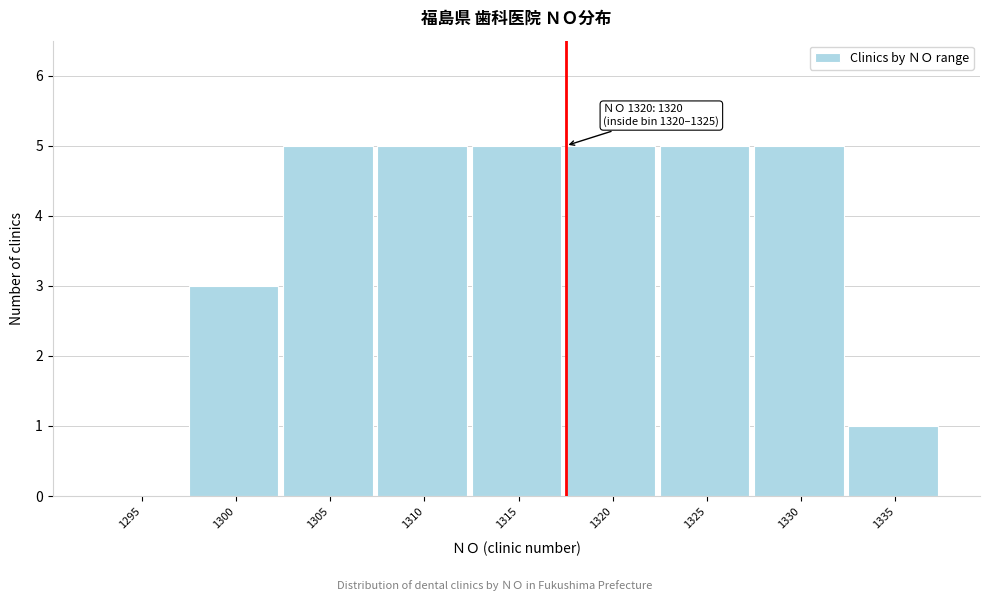

Reading left to right, list all the values displayed in this chart.

1295=0	1300=3	1305=5	1310=5	1315=5	1320=5	1325=5	1330=5	1335=1